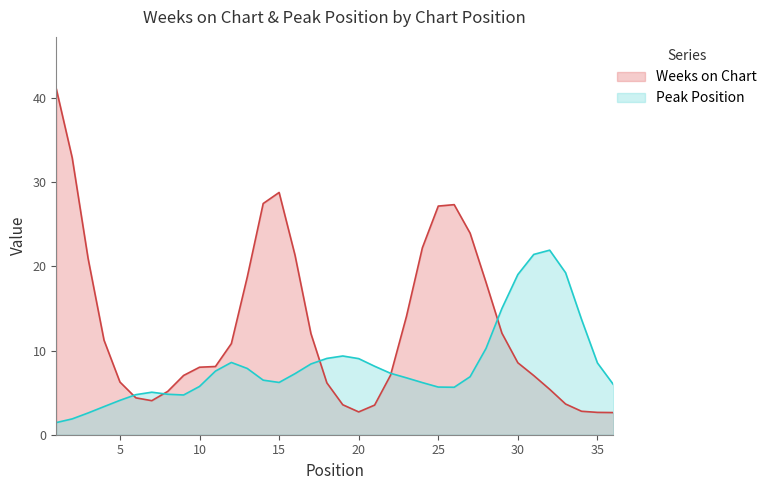

At 20, list the series in order from smallest to largest.

Weeks on Chart, Peak Position